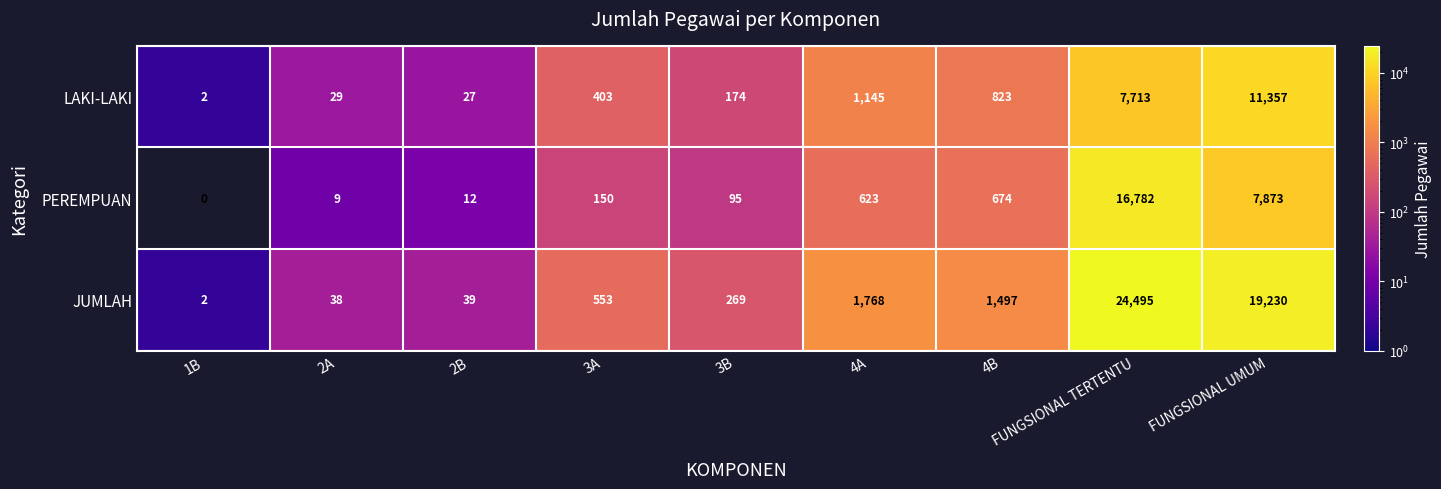

What value does the LAKI-LAKI series have at 3B?

174